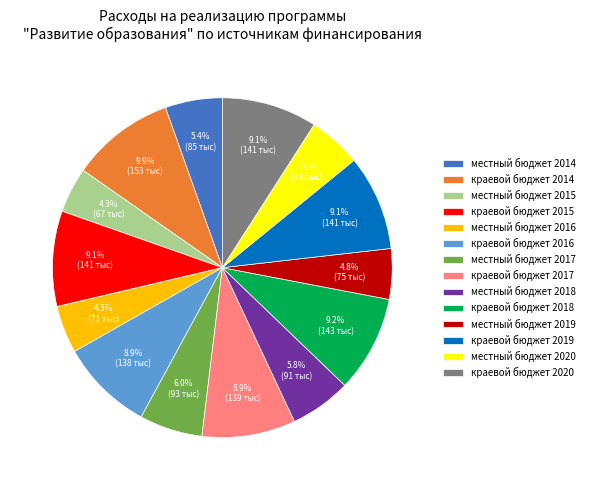

To the nearest percent, what is the difference between the largest and smallest slice percentages?

6%